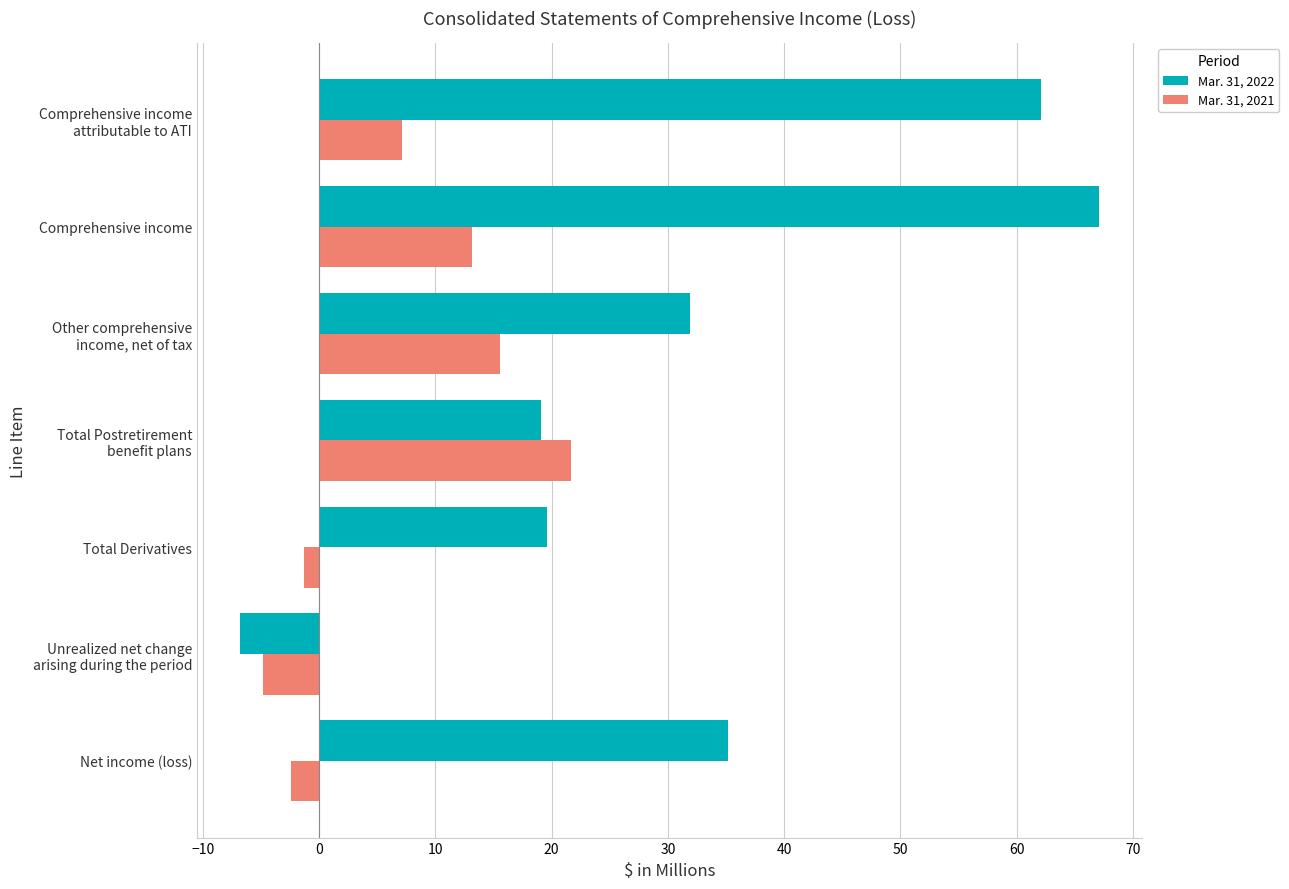

How many data points does each series have?

7